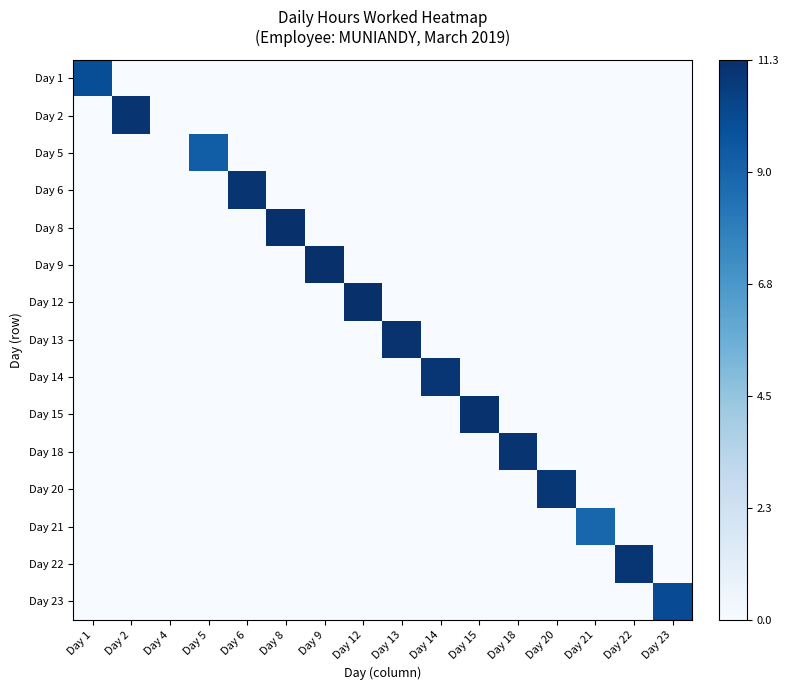

At how many categories does at least one series exceed 0?

15